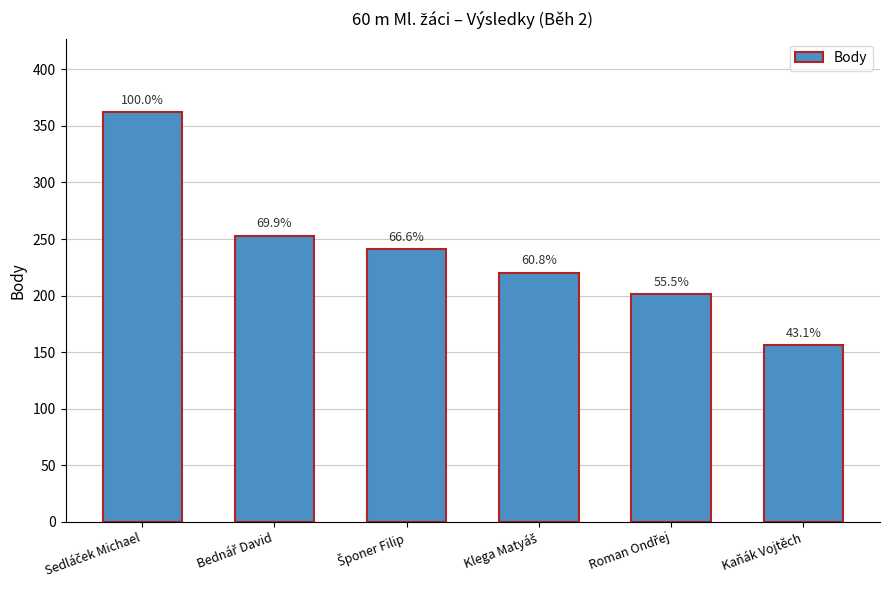

The chart shows a value of 78 at Šponer Filip. True or false?

False